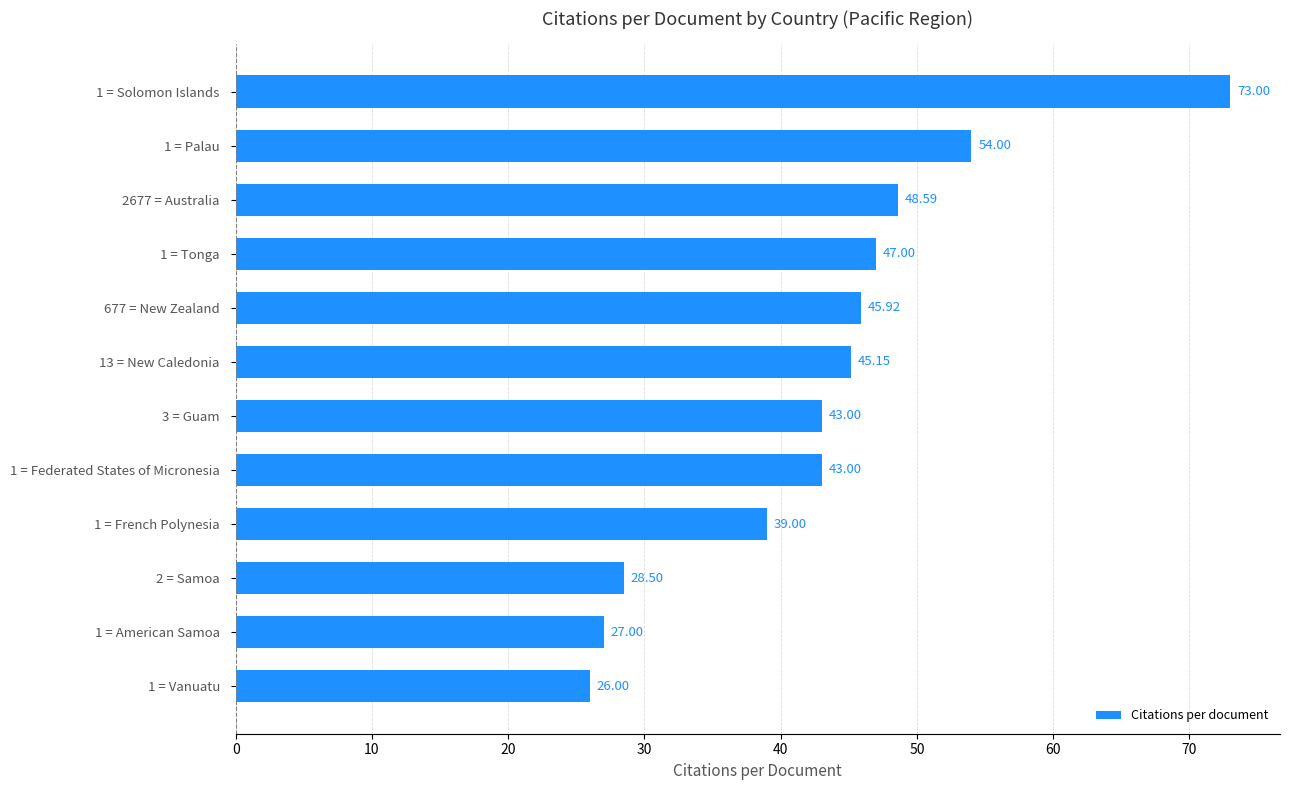

What is the sum of the values at 1 = Palau and 1 = French Polynesia?

93.0